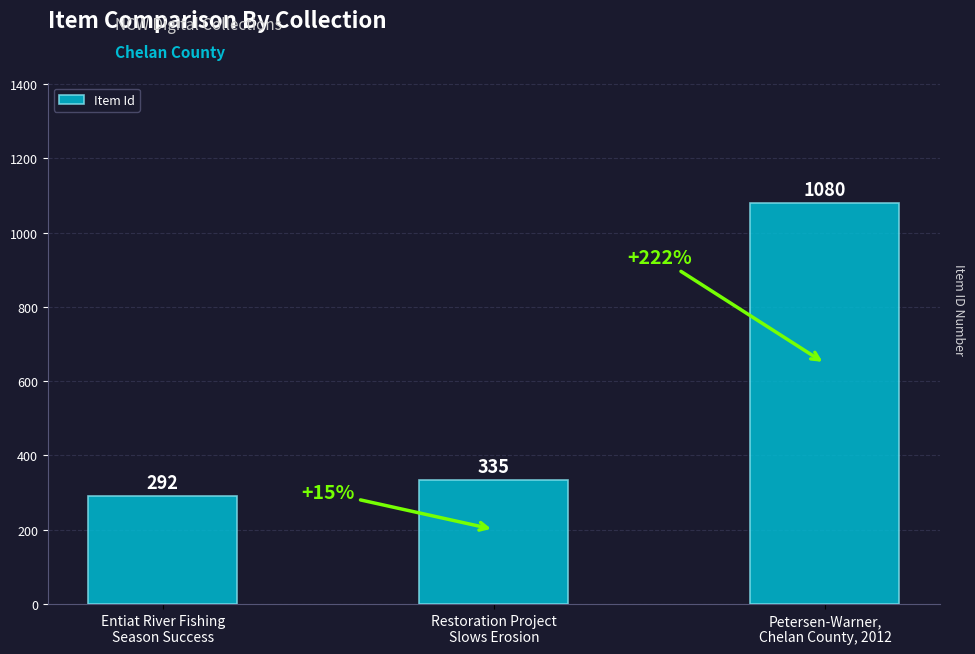

What is the value of the 1st bar from the left?

292